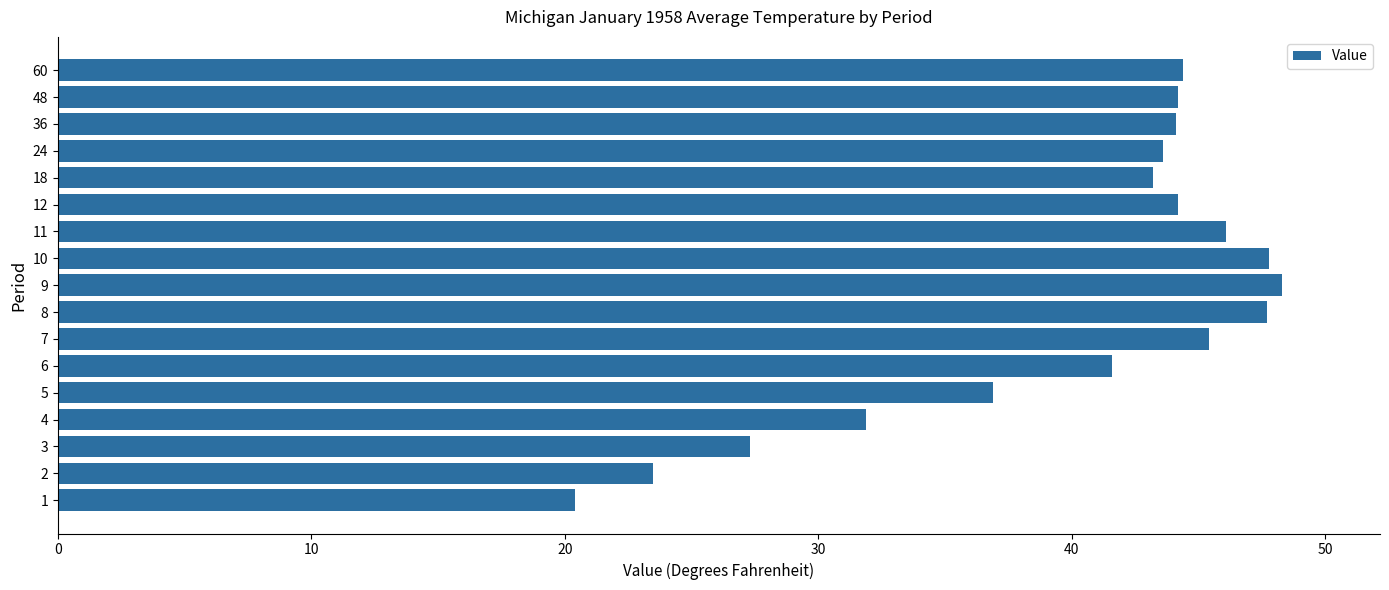

What is the ratio of the value at 11 to the value at 60?

1.0